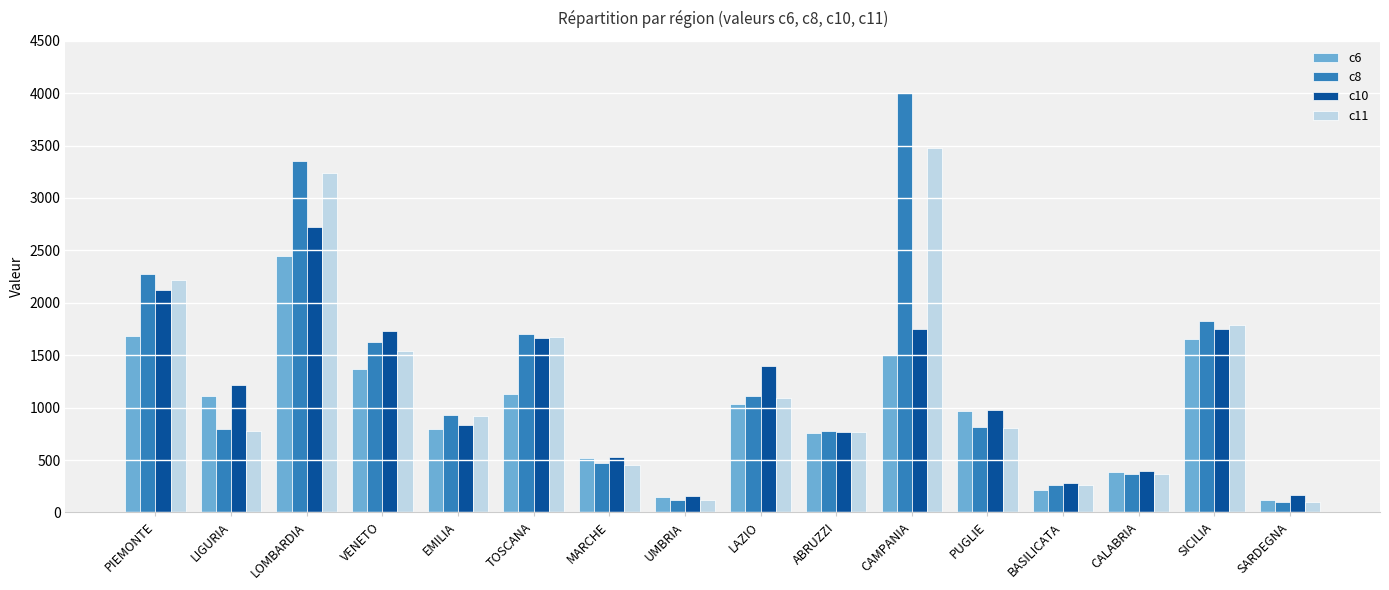

What are all the series names shown in the legend?

c6, c8, c10, c11